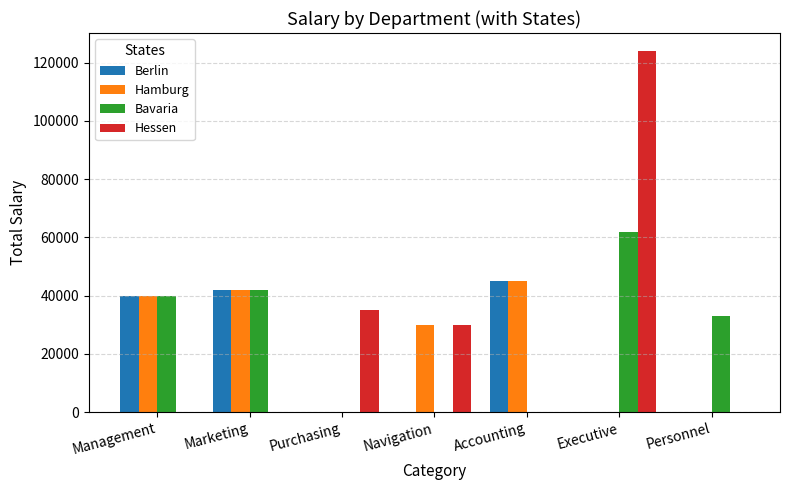

Are the bars horizontal?

No